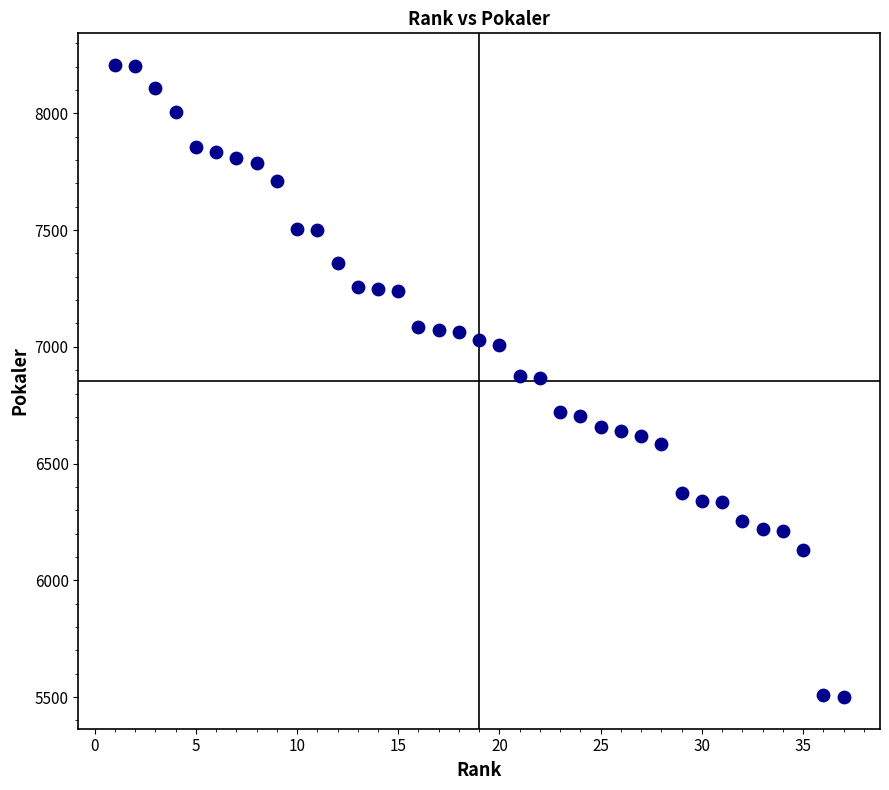

What is the range of Y values (max minus min)?

2707